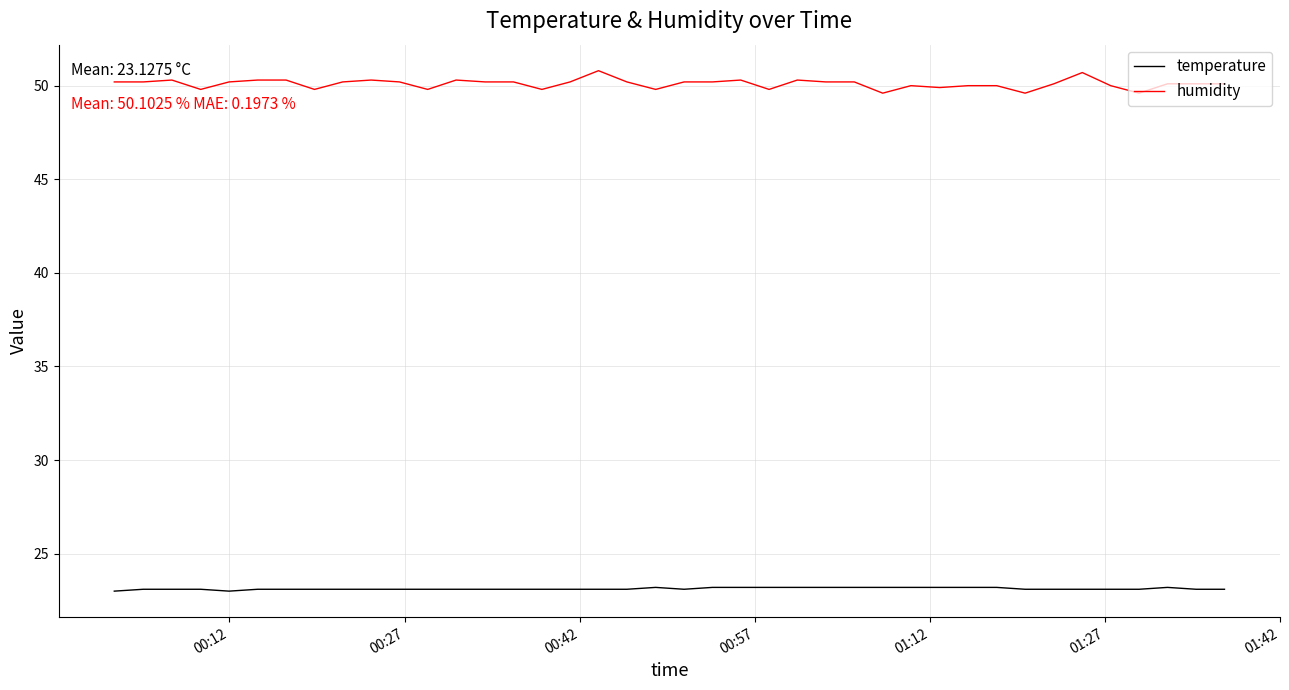

Does the chart have visible grid lines?

Yes